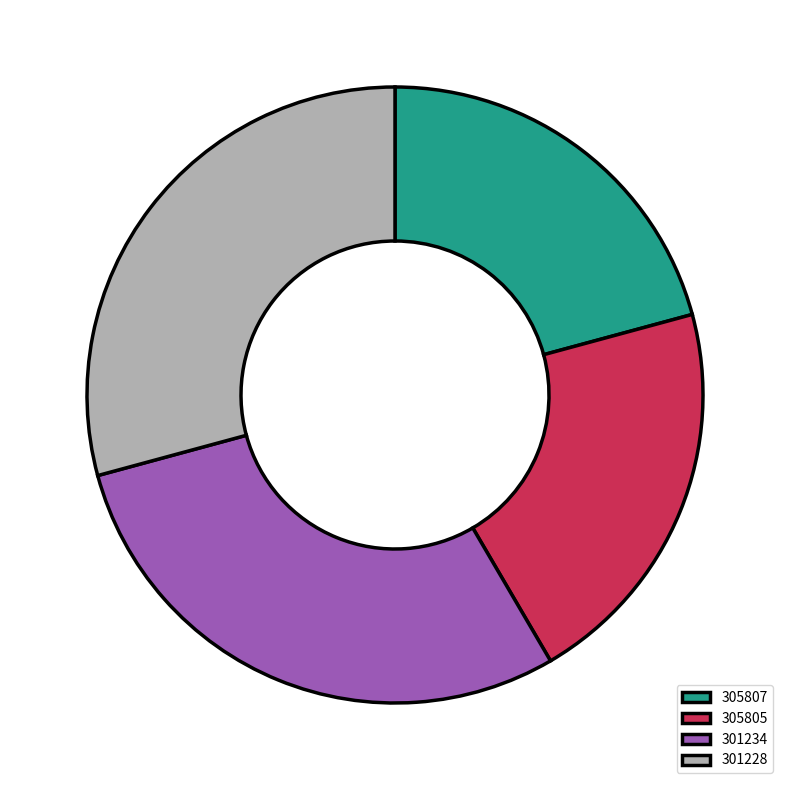

What is the ratio of the value at 305807 to the value at 305805?

1.0